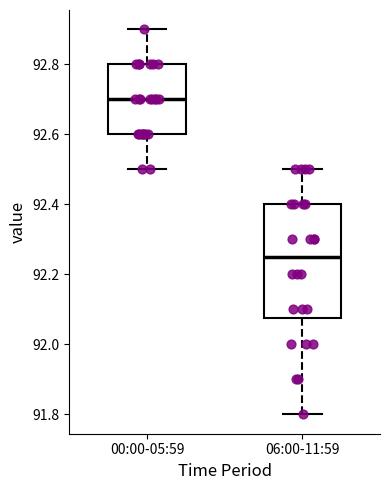

Which box's median line is the highest?

00:00-05:59